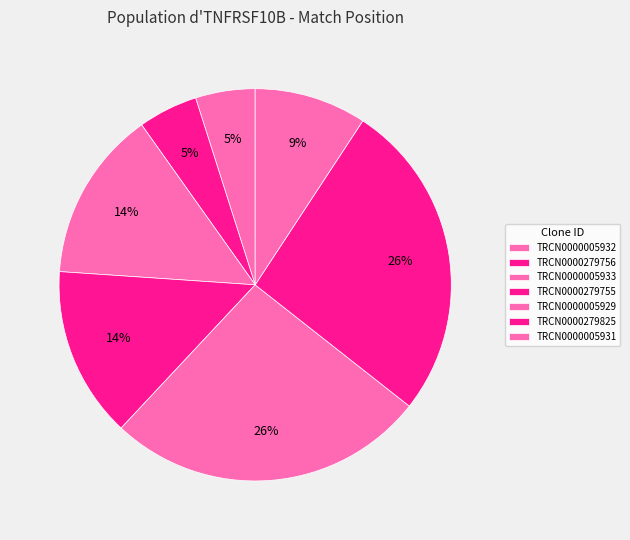

To the nearest percent, what percentage of the pie is TRCN0000279755?

14%